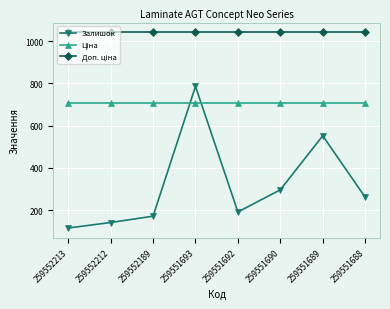

What is the value of the Залишок point at the 6th from the left?

296.0